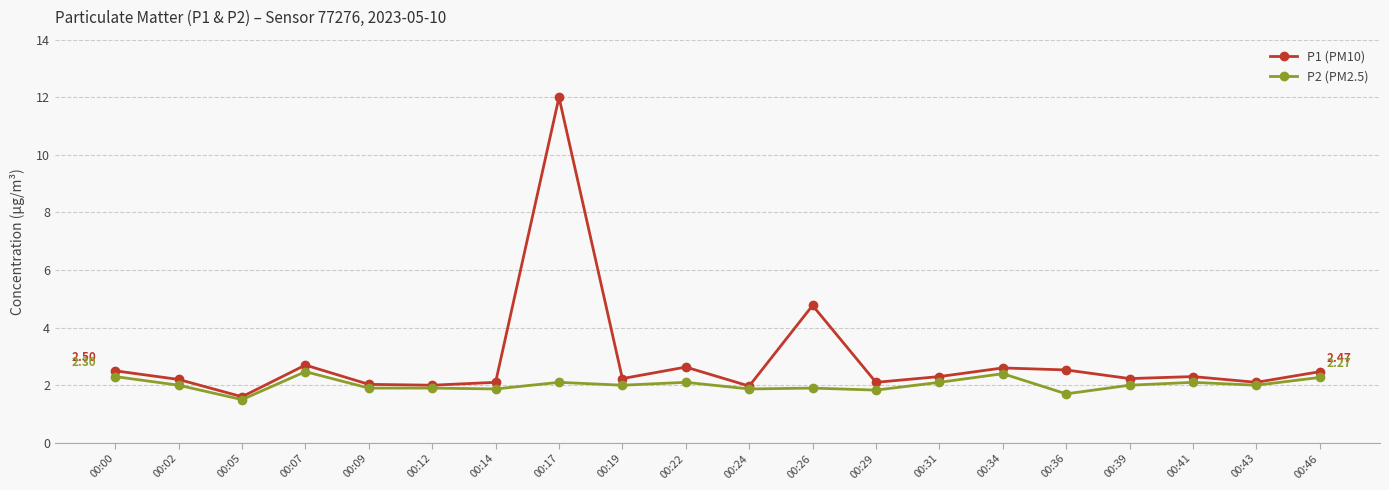

What is the highest value of the P1 (PM10) series?

12.0